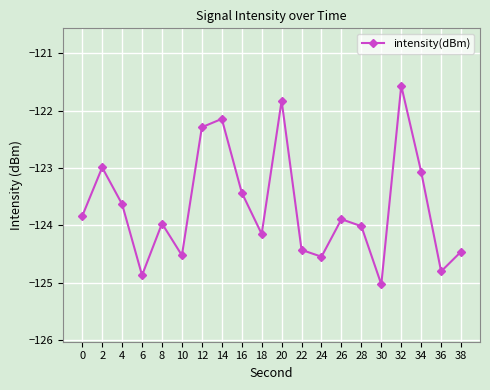

Count the number of categories in the chart.

20